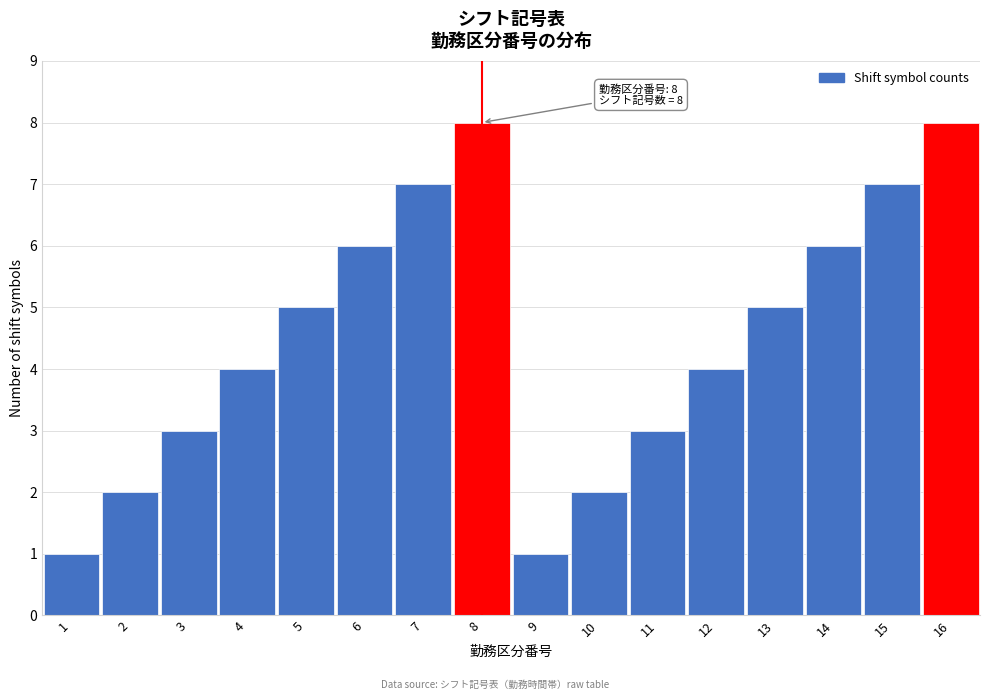

Reading left to right, extract all data points from this chart.

1	2	3	4	5	6	7	8	1	2	3	4	5	6	7	8